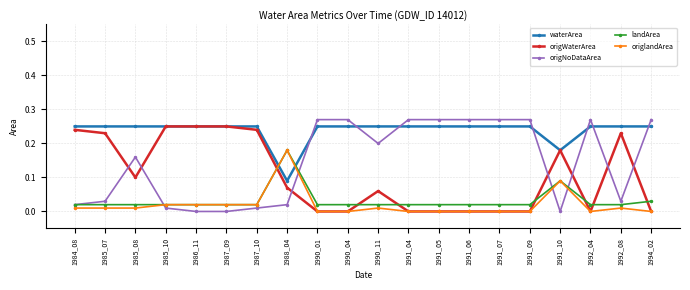

In landArea, how many points are higher than both neighbors (excluding endpoints)?

2